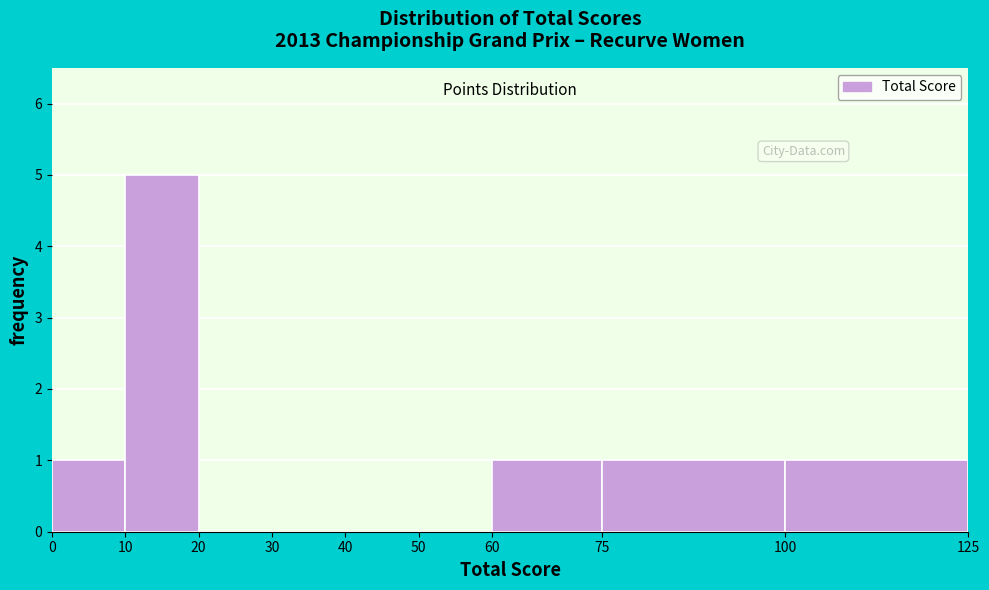

Over which range of the x-axis is the bar tallest?

10 to 20